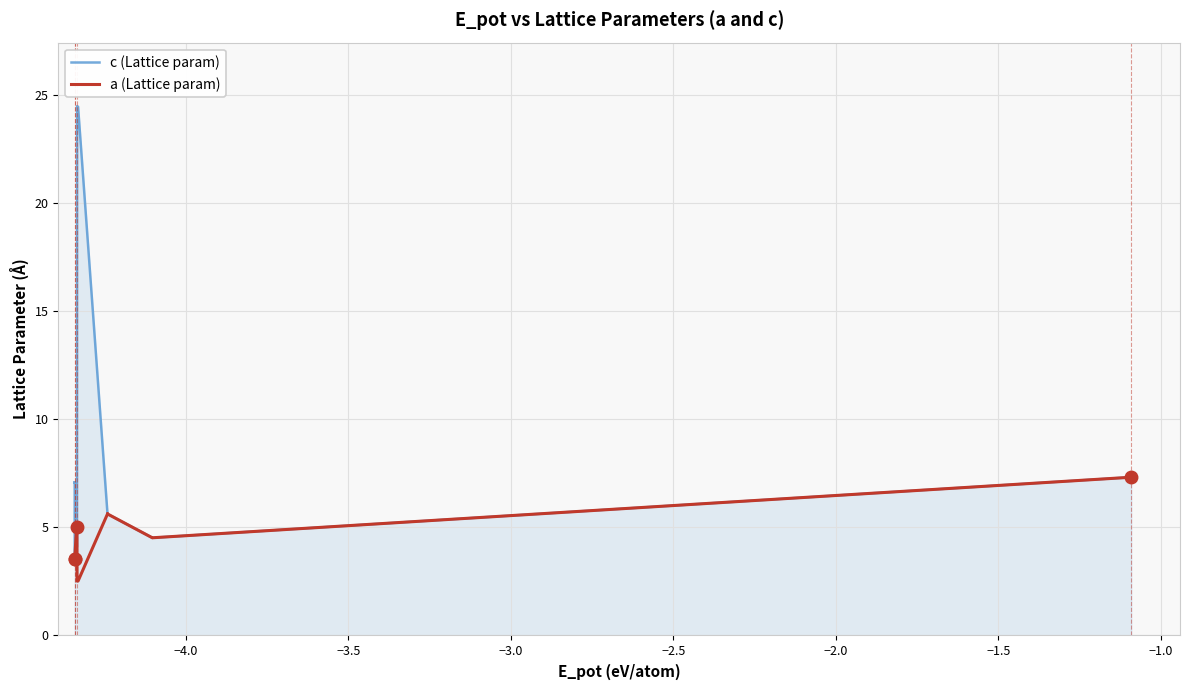

How many lines are shown in the chart?

2